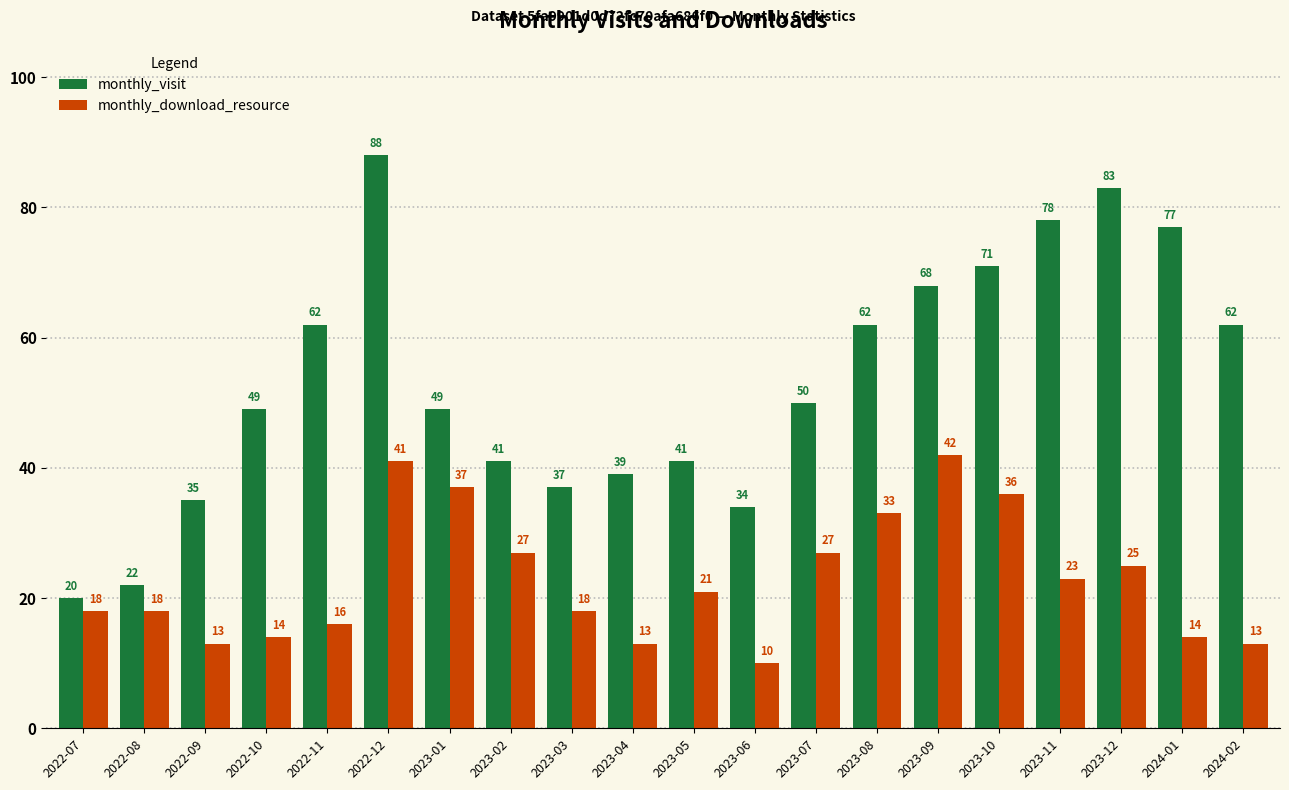

What is the label of the 6th bar from the left?

2022-12